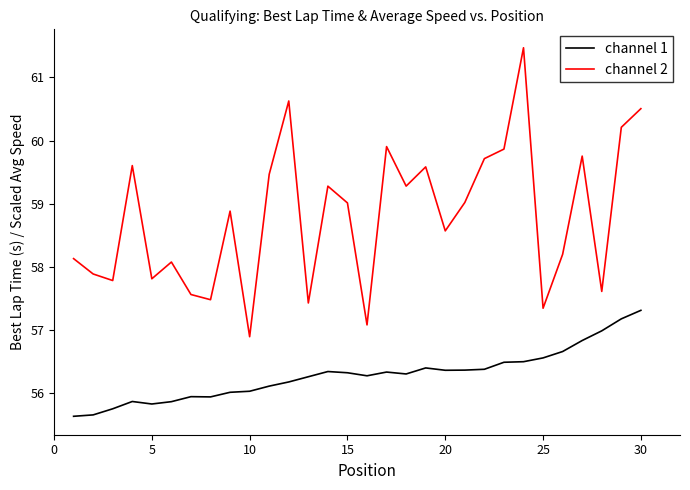

What are all the series names shown in the legend?

channel 1, channel 2